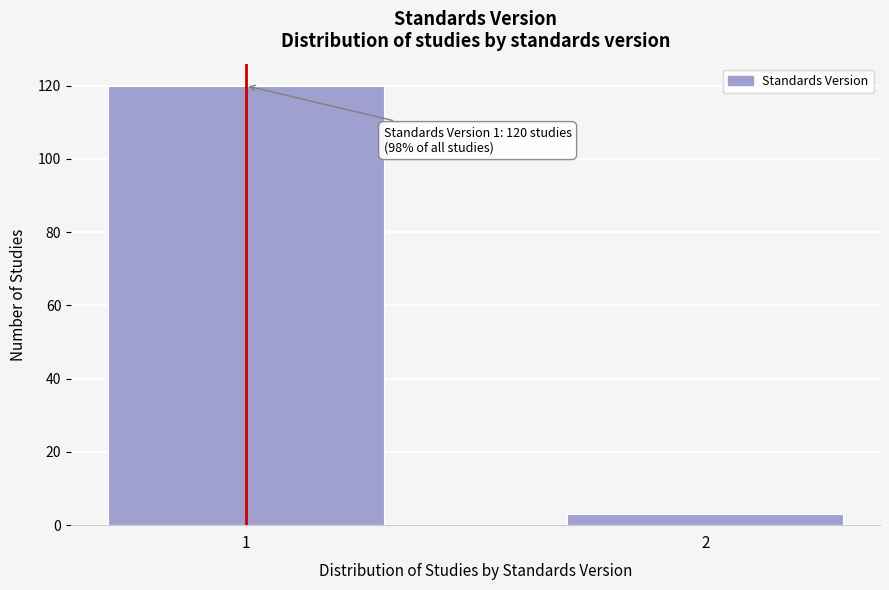

Reading right to left, what are all the values shown in this chart?

3	120